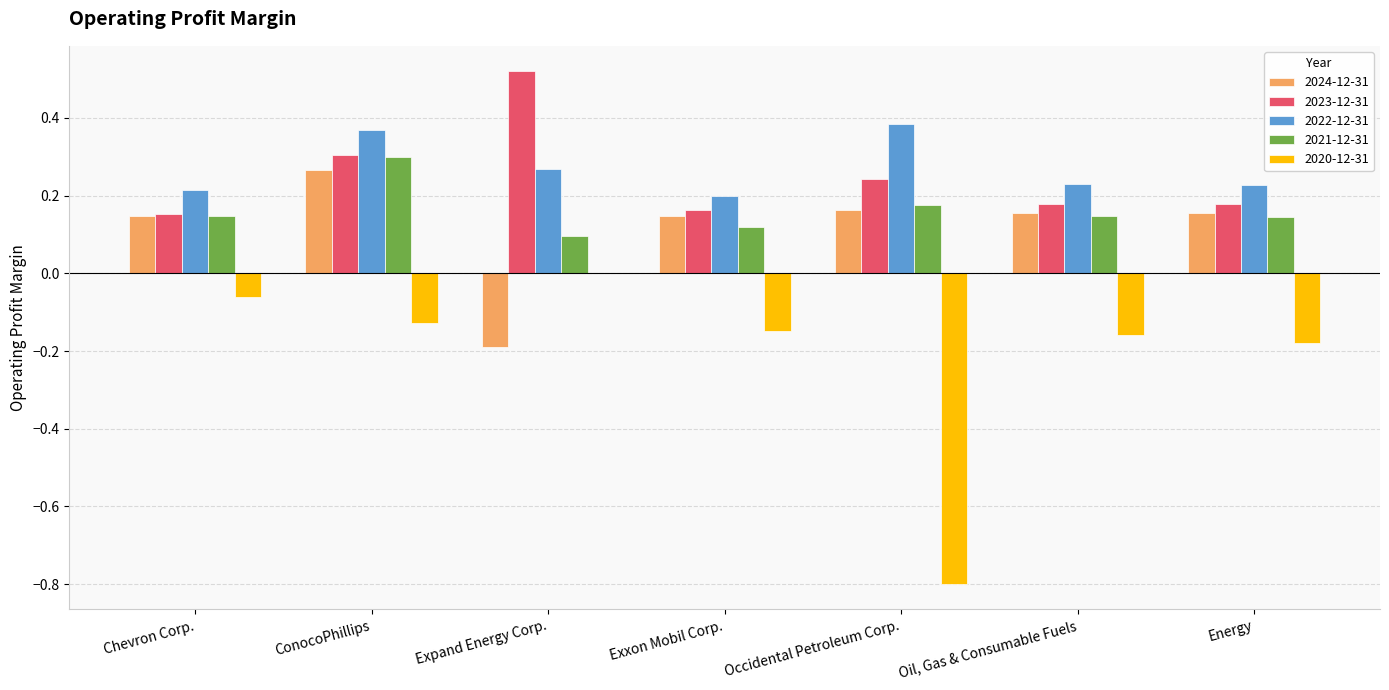

Is it true that 2021-12-31 equals 0.2 at Occidental Petroleum Corp.?

True